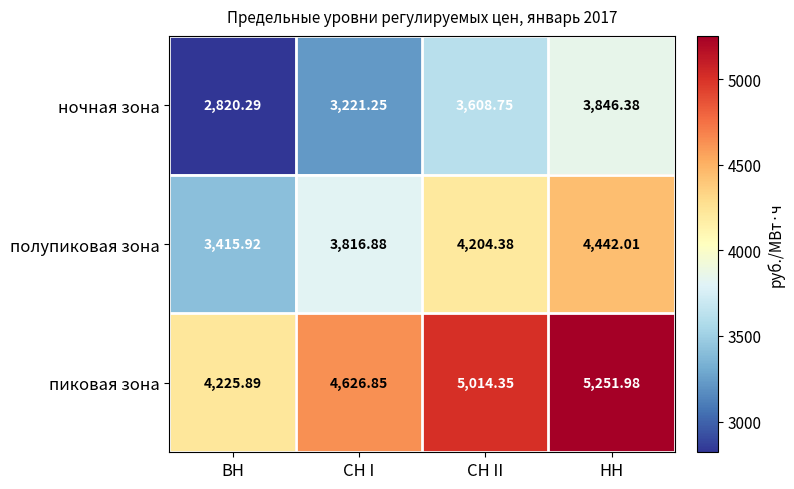

At which category is the sum across all series the highest?

НН